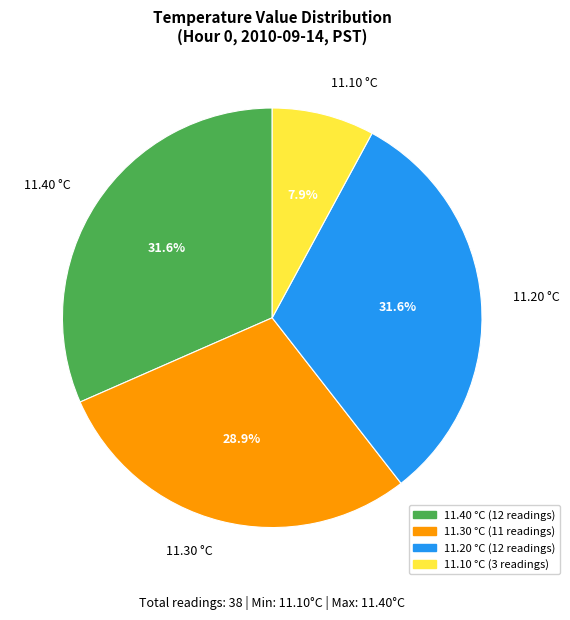

Count the number of slices in the pie.

4